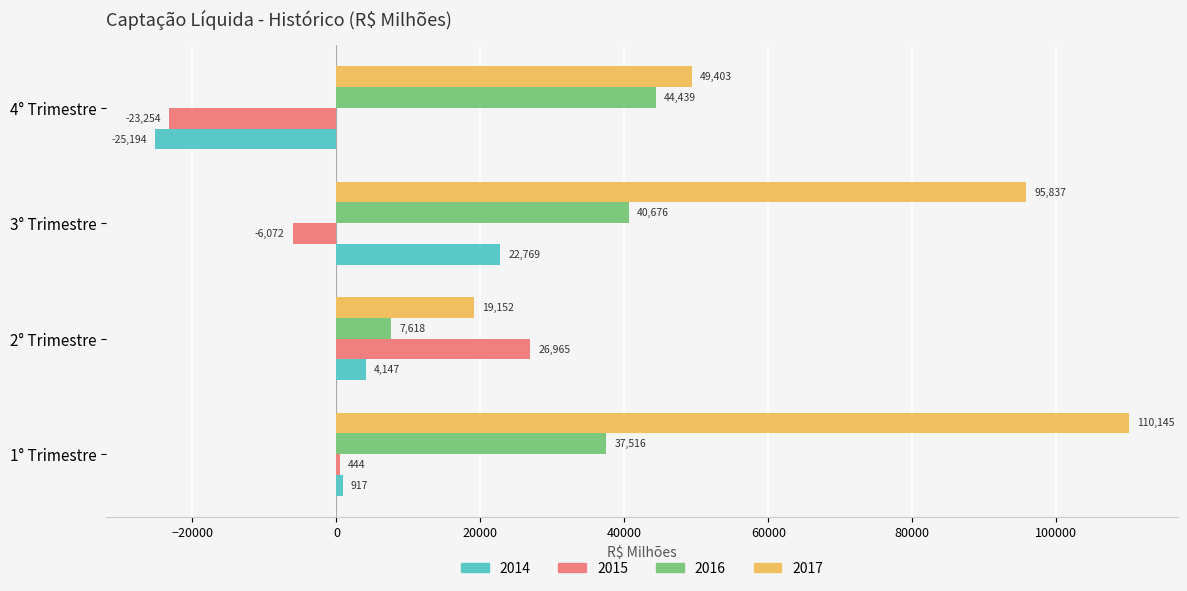

Between 2° Trimestre and 4° Trimestre, which series saw the biggest shift?

2015